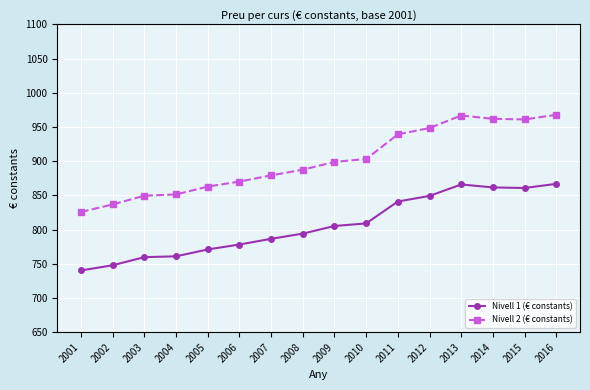

At which label is Nivell 1 (€ constants) closest to 803?

2009